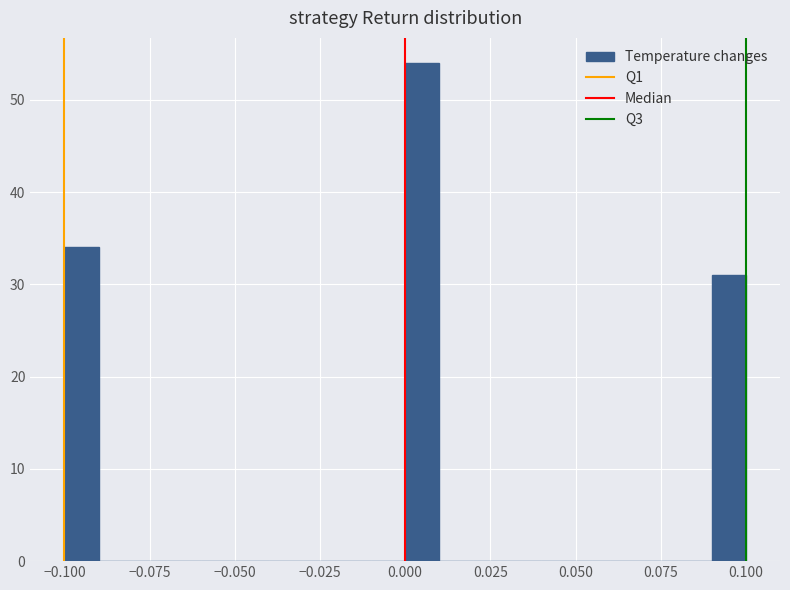

Around what value on the x-axis is the tallest bar? Give the approximate position of its centre, as read against the axis.

0.005